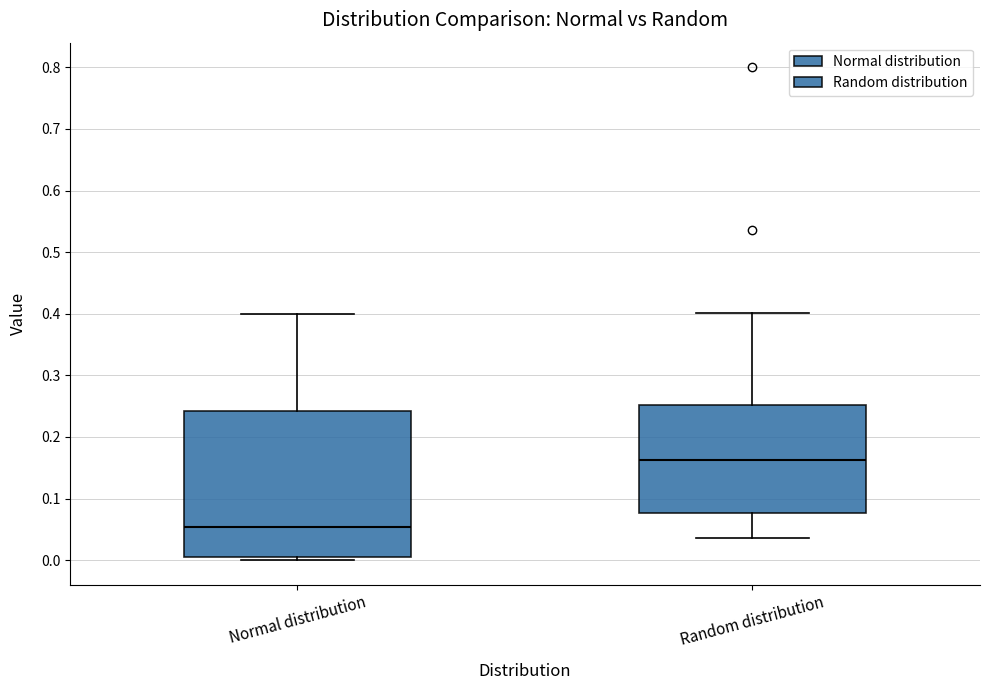

Which box has the lowest median line?

Normal distribution